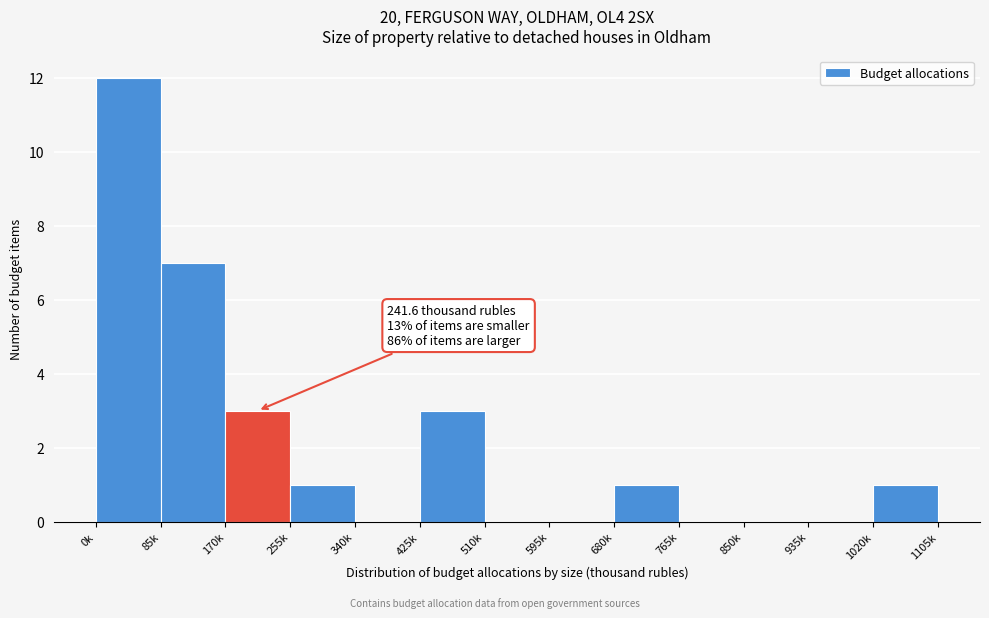

Reading left to right, extract all data points from this chart.

0k=12	85k=7	170k=3	255k=1	340k=0	425k=3	510k=0	595k=0	680k=1	765k=0	850k=0	935k=0	1020k=1